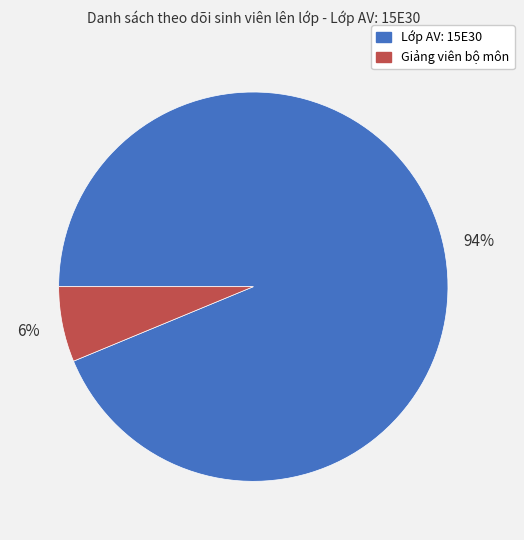

The Giảng viên bộ môn slice represents 12% of the pie. True or false?

False